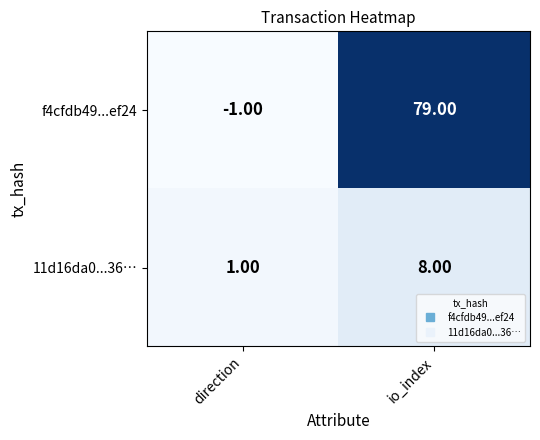

Which series has the largest total across all categories?

f4cfdb49...ef24